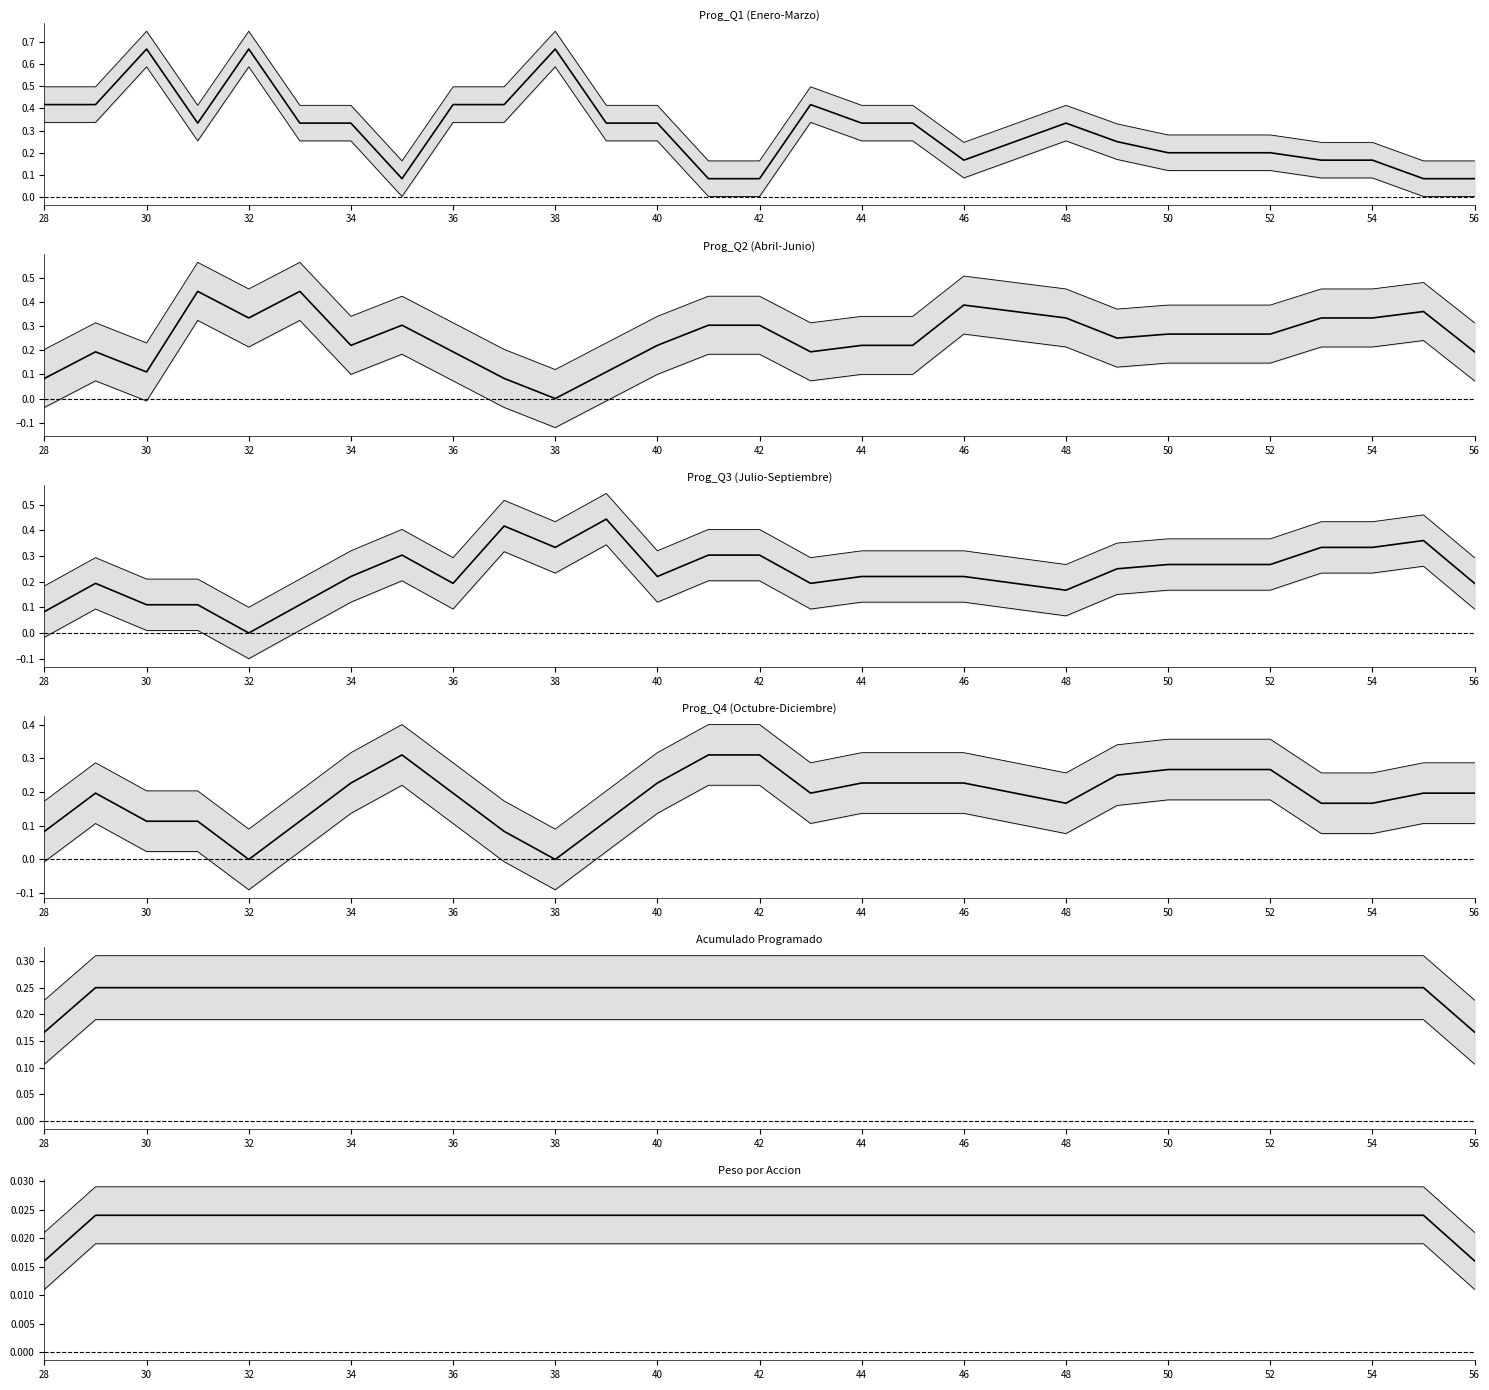

What are all the series names shown in the legend?

Prog_Q1 (Enero-Marzo), Prog_Q2 (Abril-Junio), Prog_Q3 (Julio-Septiembre), Prog_Q4 (Octubre-Diciembre), Acumulado Programado, Peso por Accion